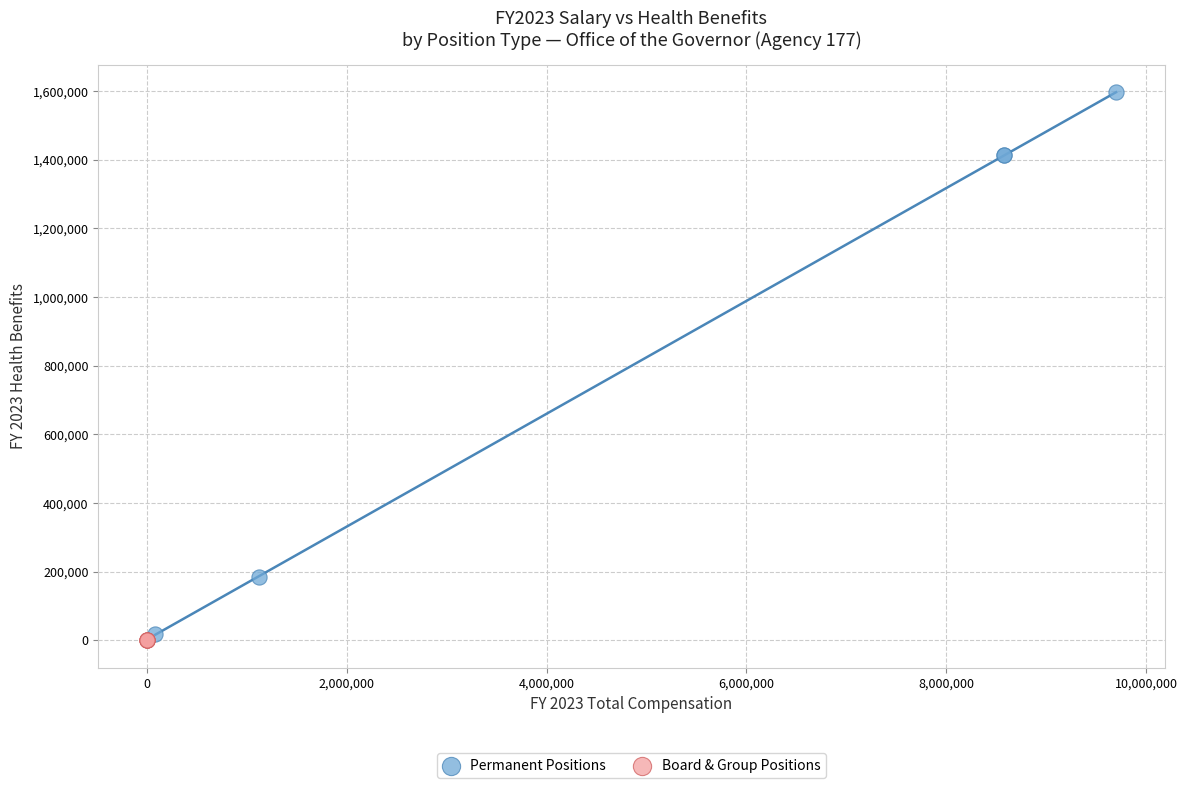

Which series contains the highest Y value?

Permanent Positions